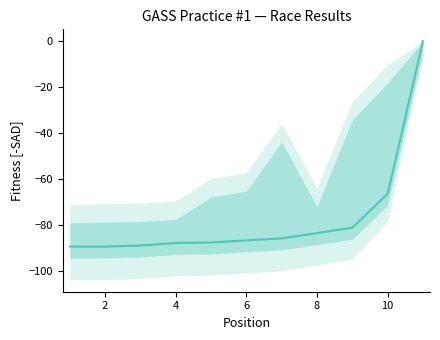

Reading right to left, list all the values displayed in this chart.

-0.0	-66.3	-81.1	-83.4	-85.7	-86.6	-87.5	-87.7	-88.8	-89.3	-89.3